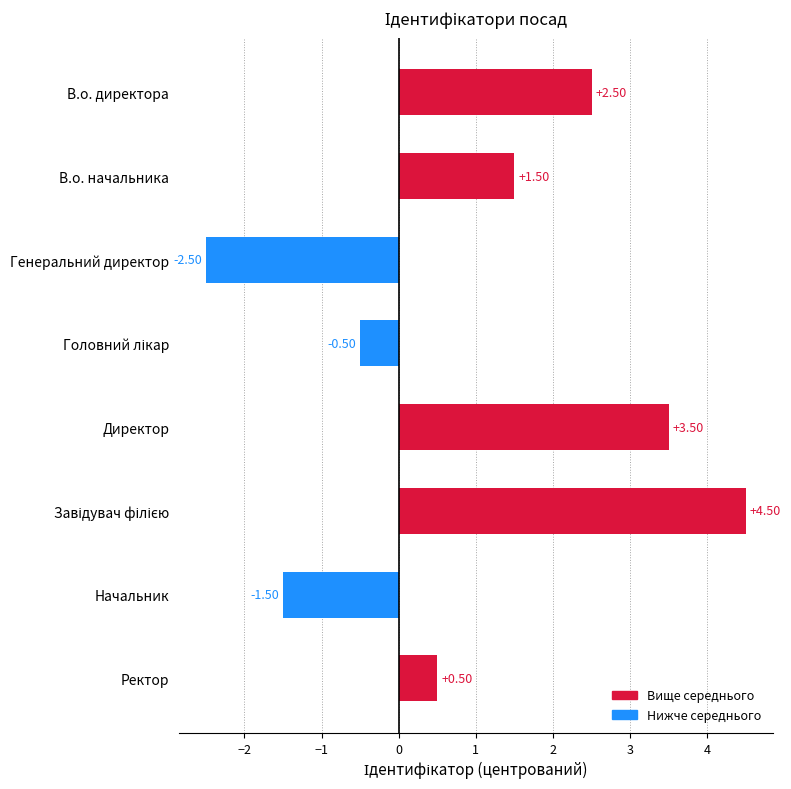

What is the difference between the values at Ректор and Начальник?

2.0